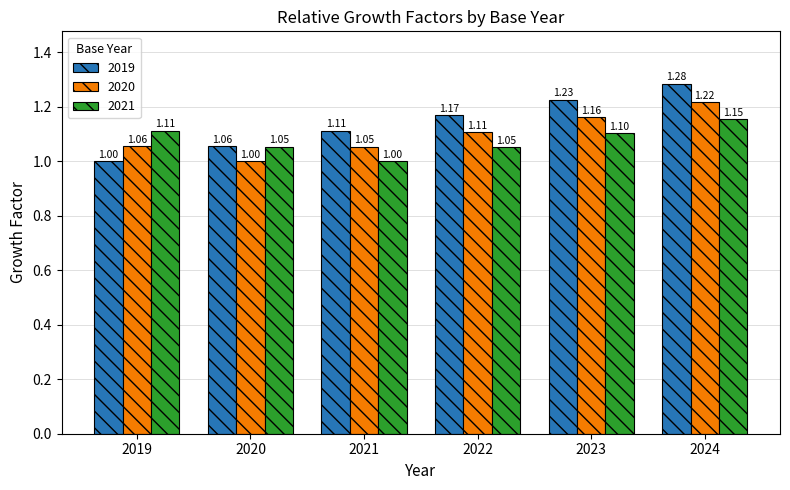

Rank the series by their maximum value, from highest to lowest.

2019, 2020, 2021